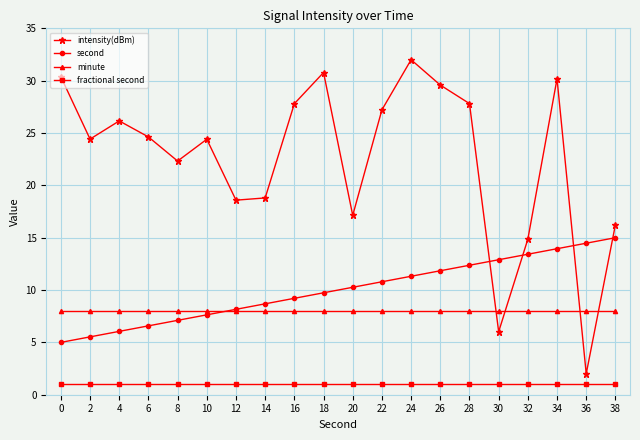

Is the value of fractional second at 20 greater than the value of second at 16?

No